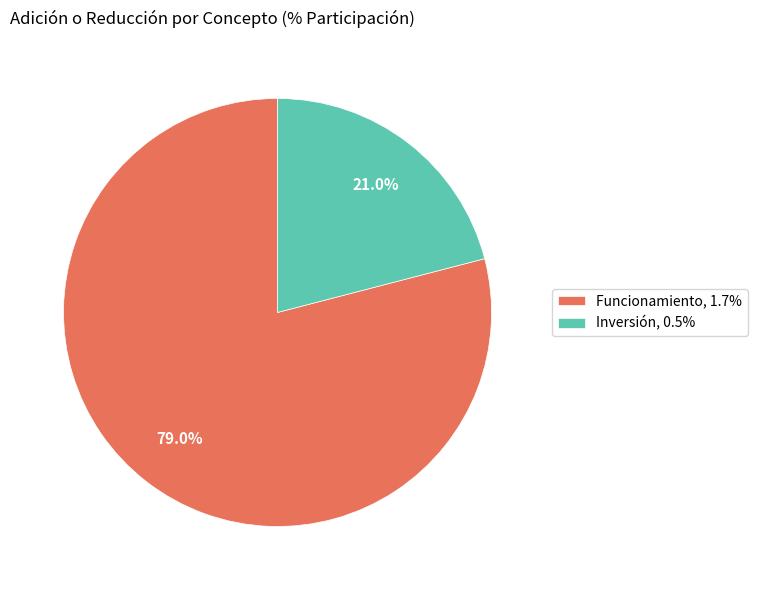

Which category has the biggest portion of the pie?

Funcionamiento